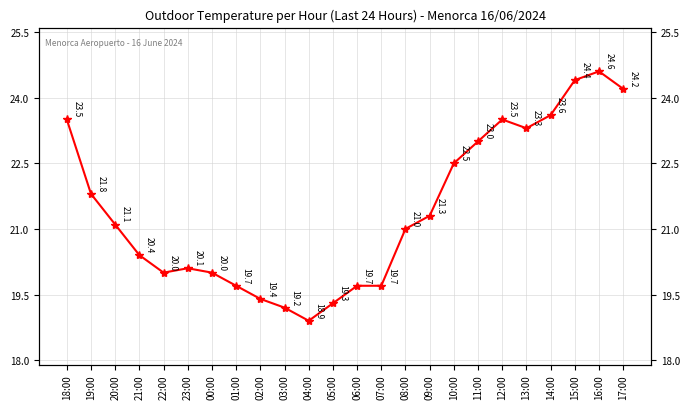

Is it true that the value at 08:00 is 21.0?

True